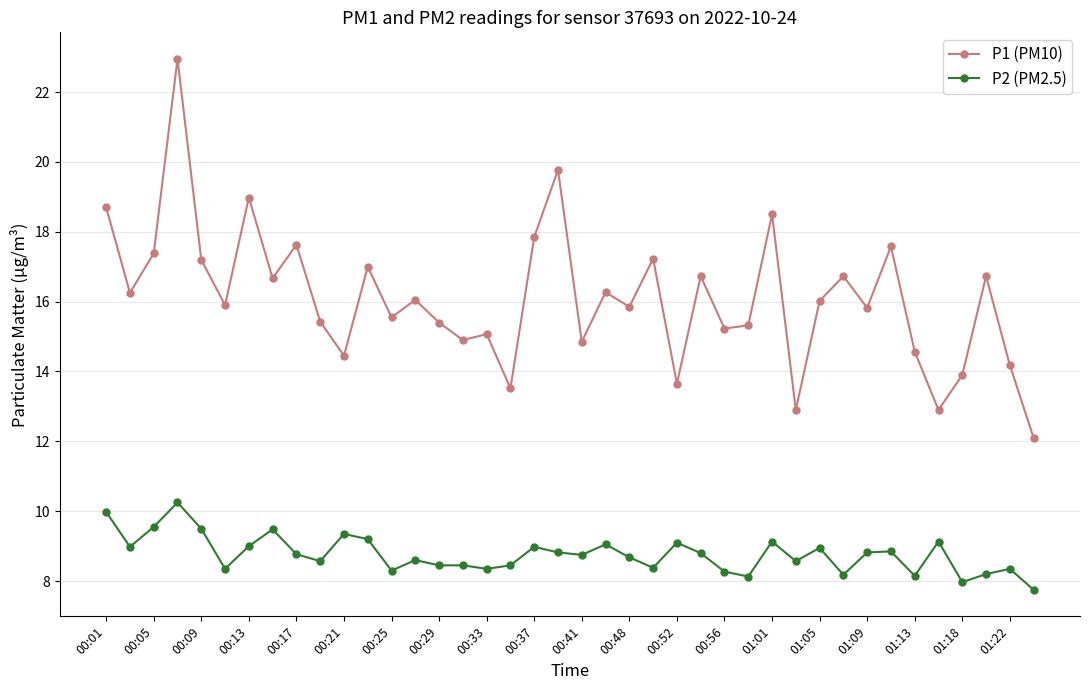

True or false: P2 (PM2.5) and P1 (PM10) cross at least once.

False